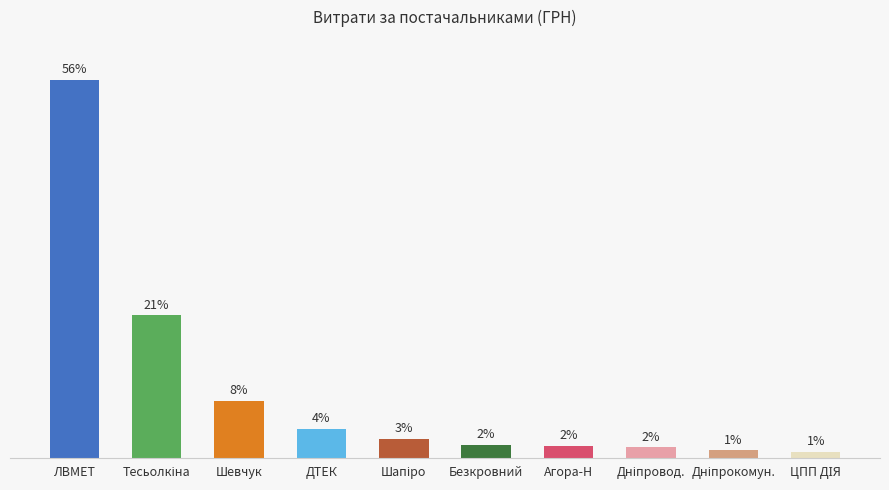

What is the change in value from Тесьолкіна to Агора-Н?

-68755.6